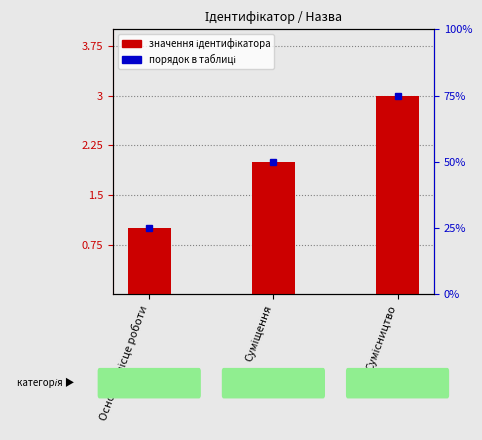

What is the average value?

2